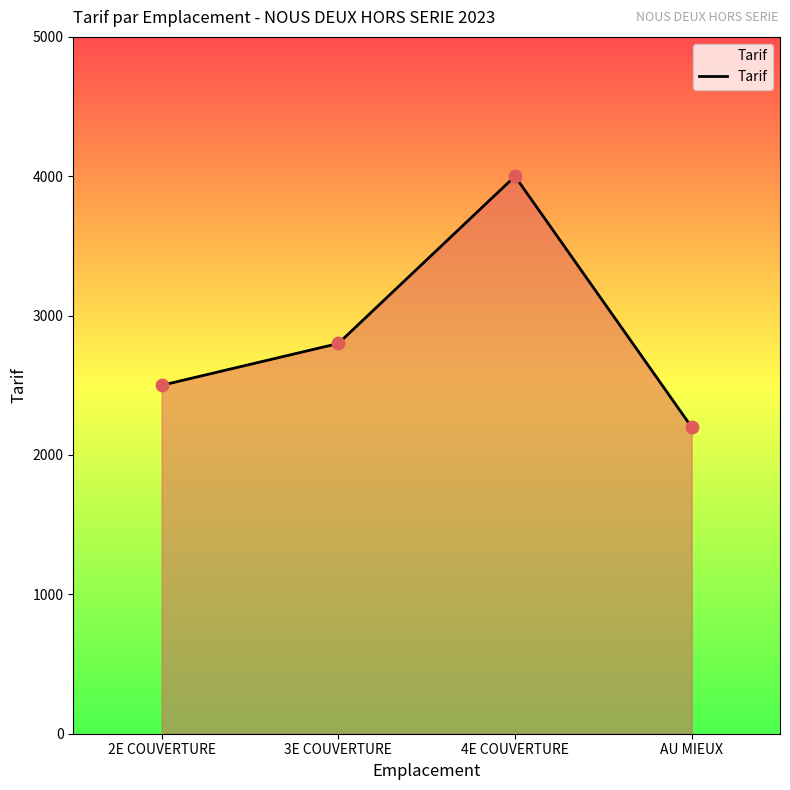

What is the ratio of the value at 4E COUVERTURE to the value at 3E COUVERTURE?

1.4